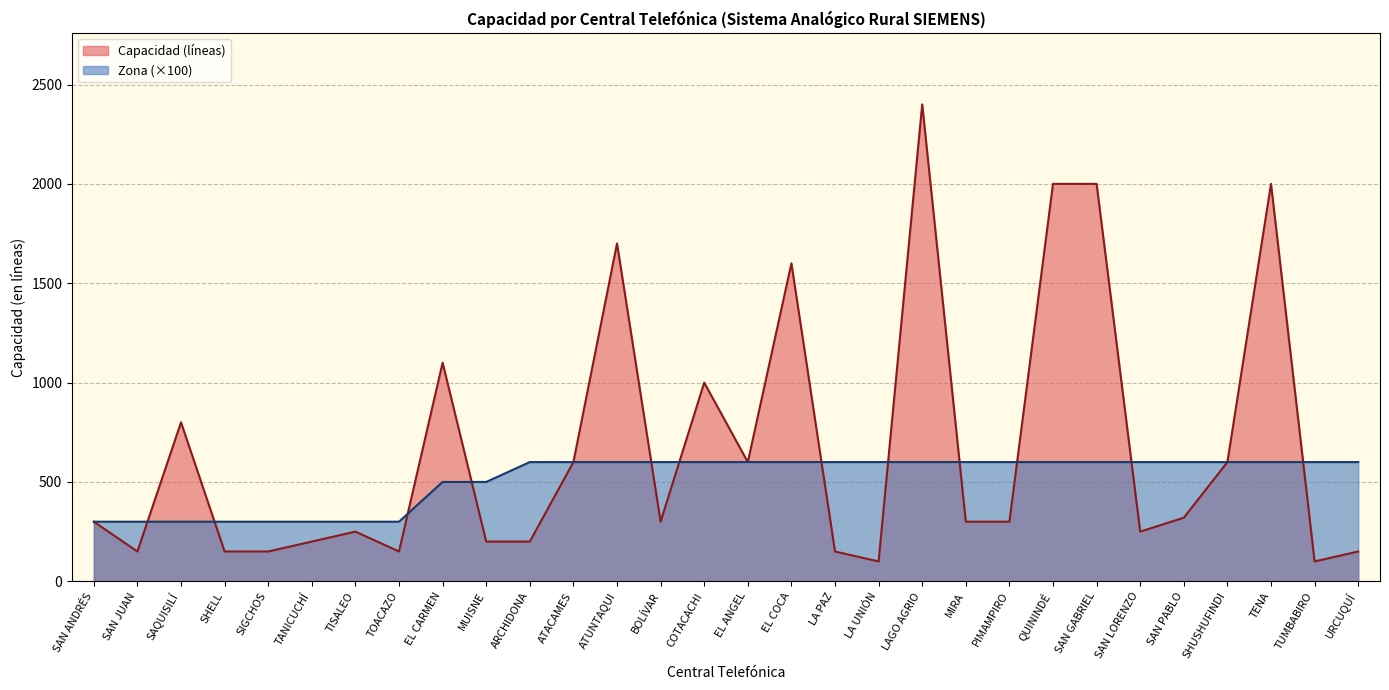

How many values in the Zona series are below 600?

10